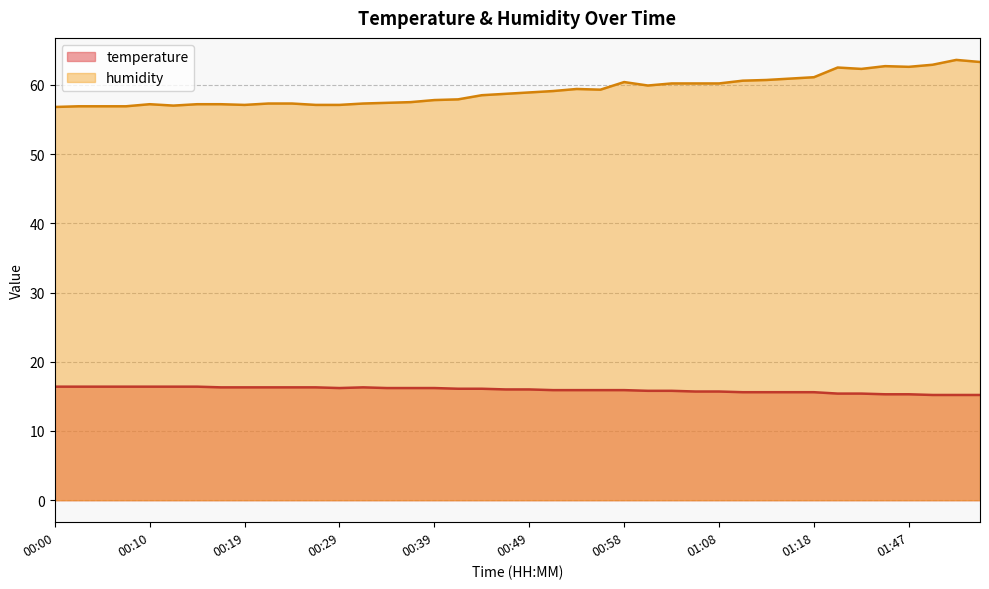

In temperature, how many points are higher than both neighbors (excluding endpoints)?

1